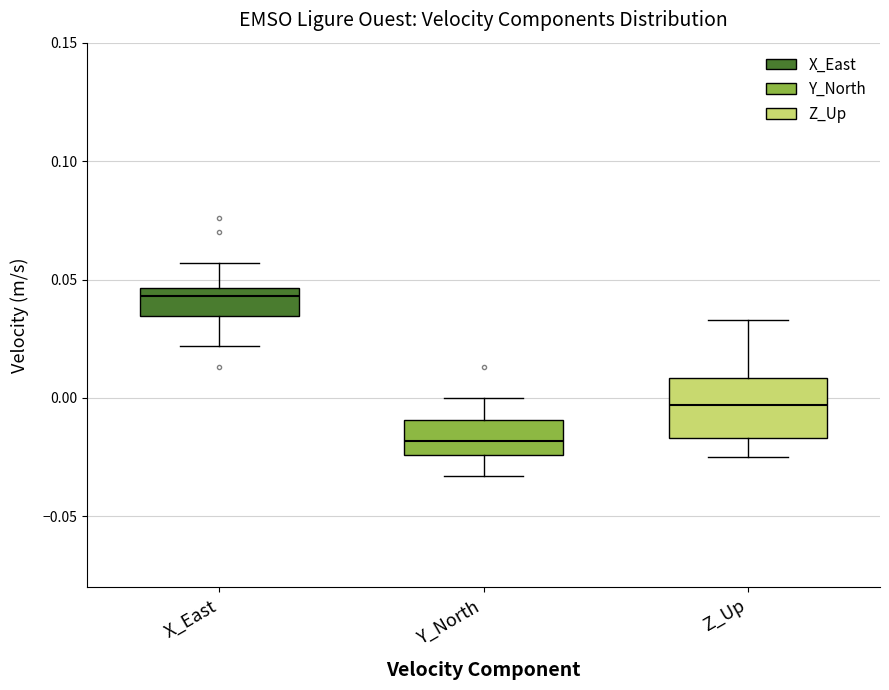

Which box is the tallest, from its lower edge to its upper edge?

Z_Up